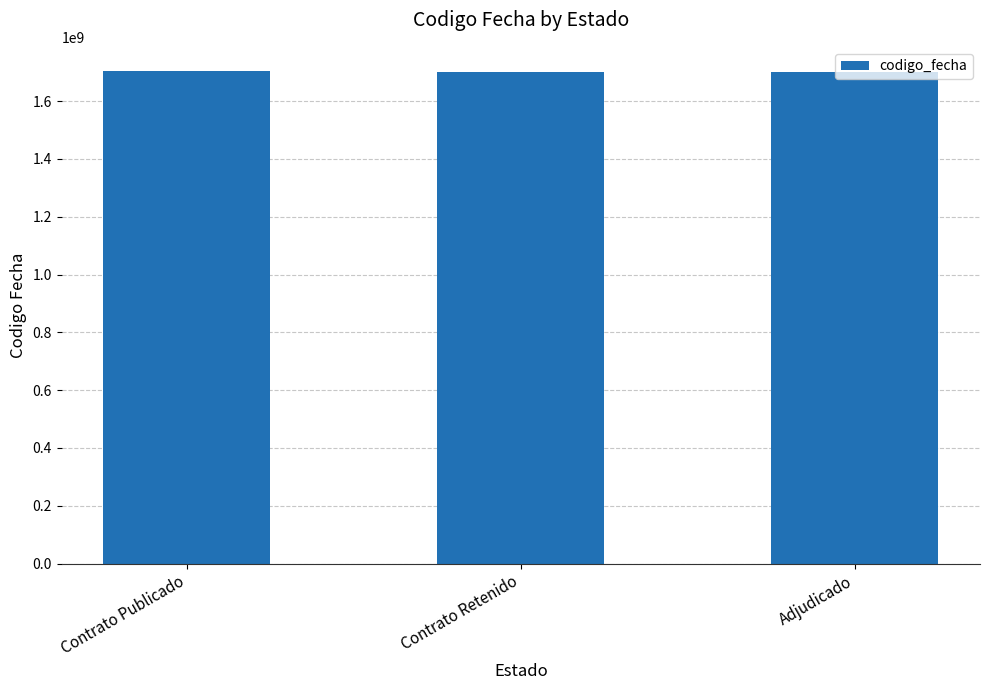

What is the label of the 1st bar from the left?

Contrato Publicado